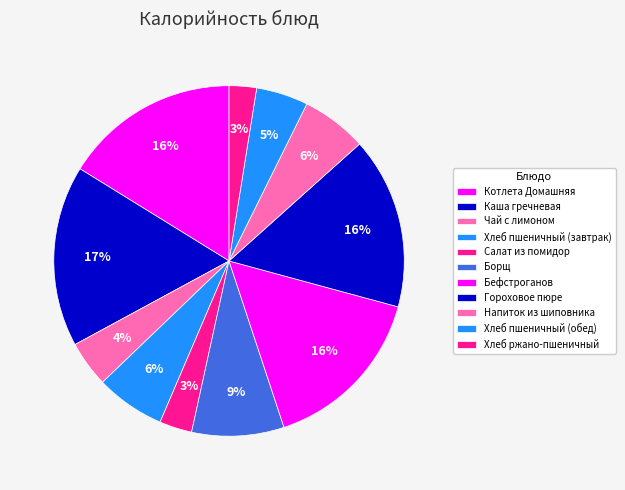

How many segments does this pie chart have?

11